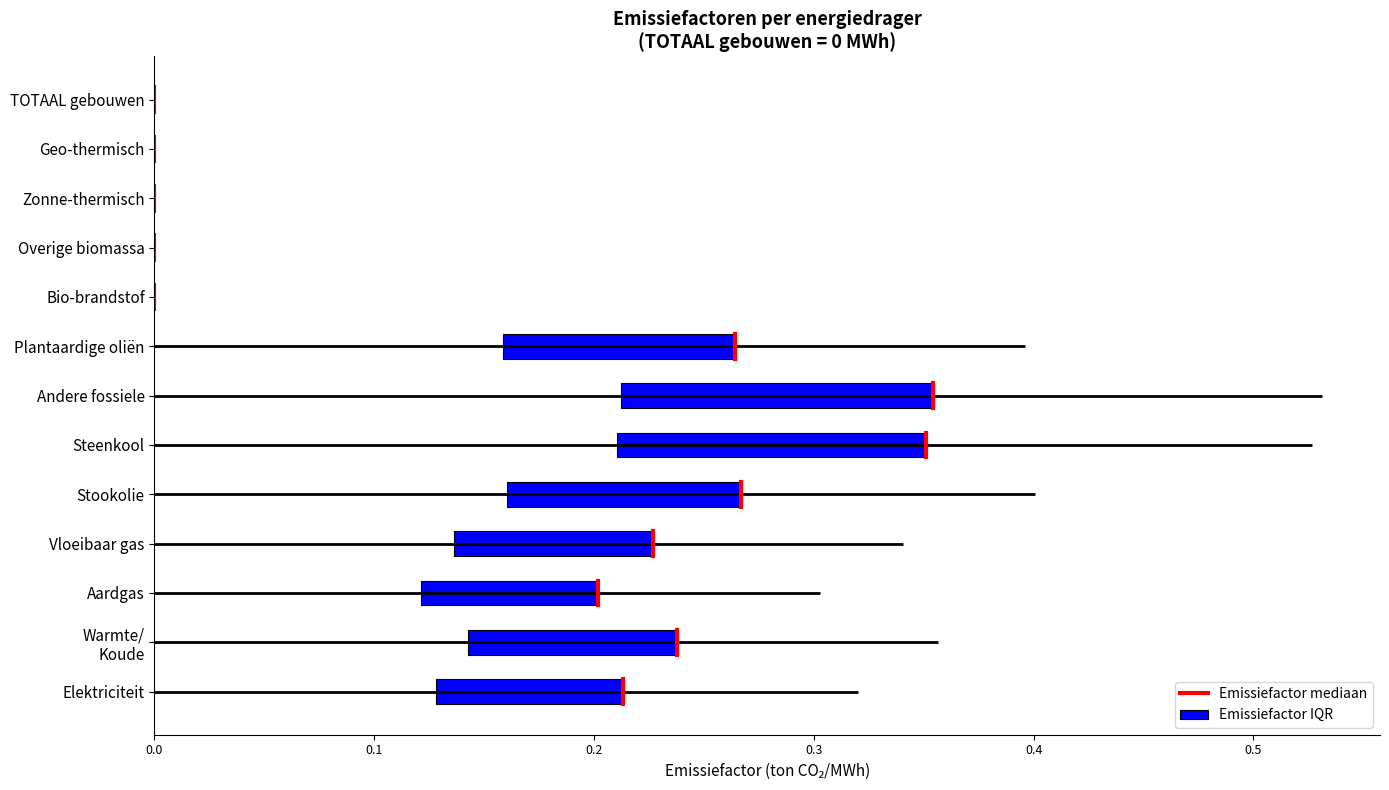

What is the approximate value at 0.1?

0.2